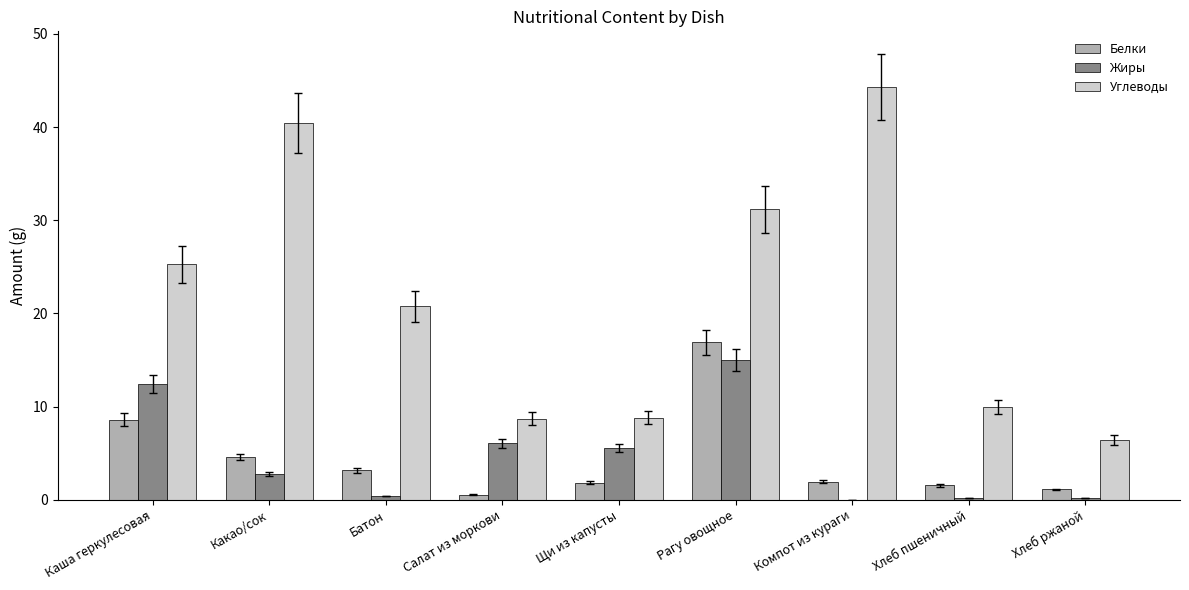

Which series has the largest total across all categories?

Углеводы